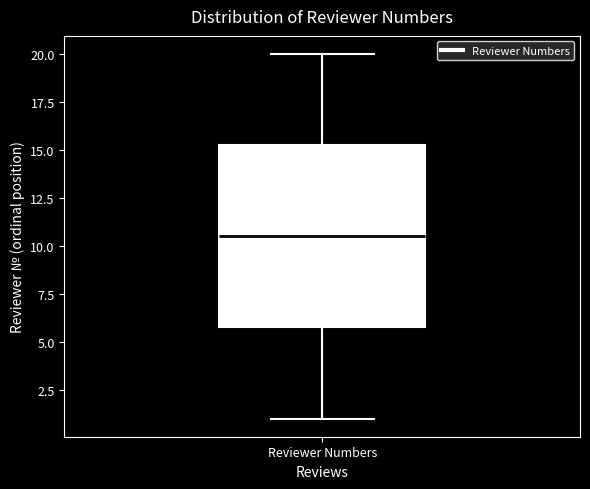

Read this box plot against the y-axis: the position of the median line, the range covered by the box, and the ends of both whiskers. The values are not printed on the chart, so give them approximately, as read against the axis.

median 10.5, box 6.0 to 15.5, whiskers 1.0 to 20.0